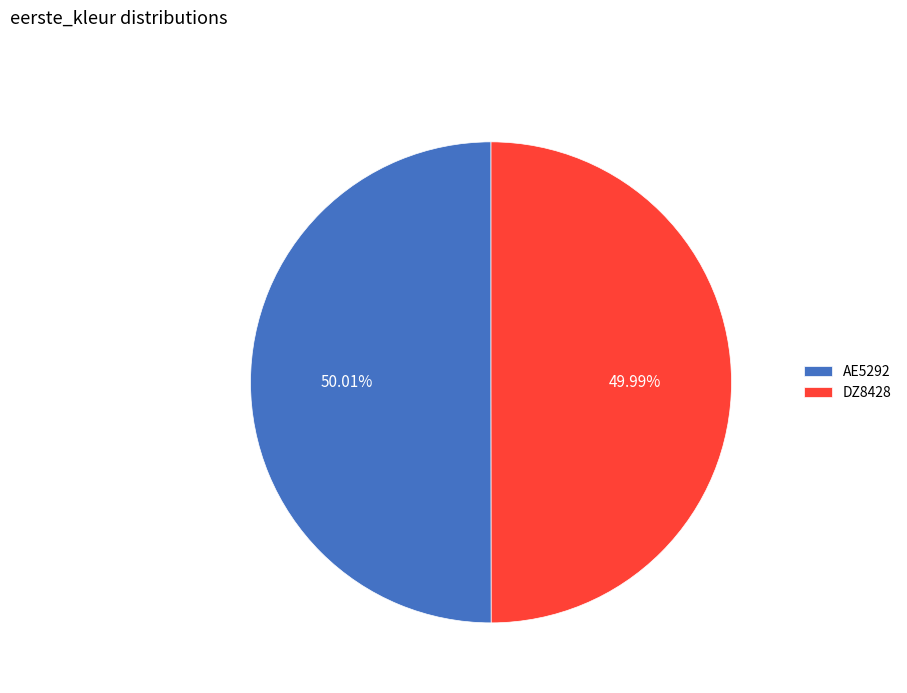

Does any single category account for the majority?

Yes